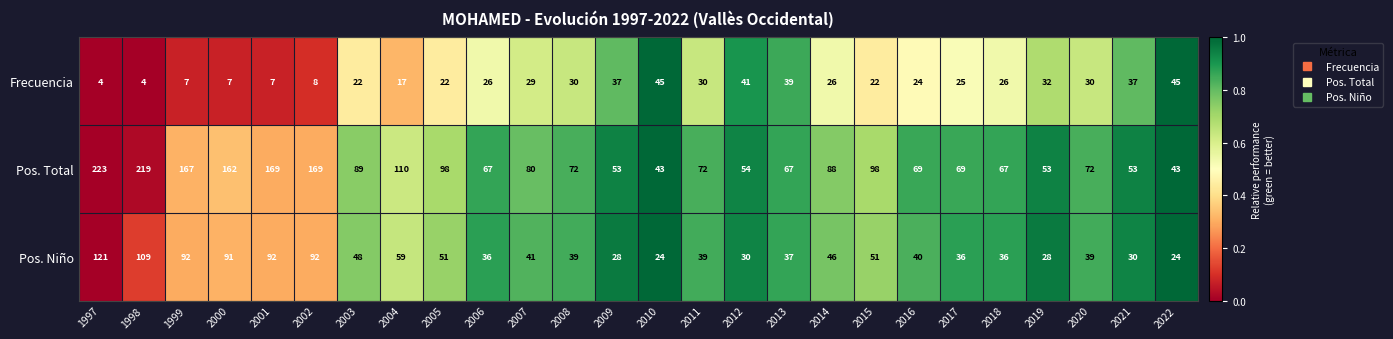

The value of Frecuencia at 2001 is 2. True or false?

False